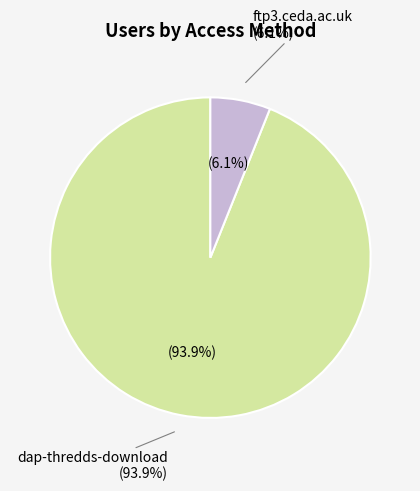

Is dap-thredds-download the majority of the pie?

Yes